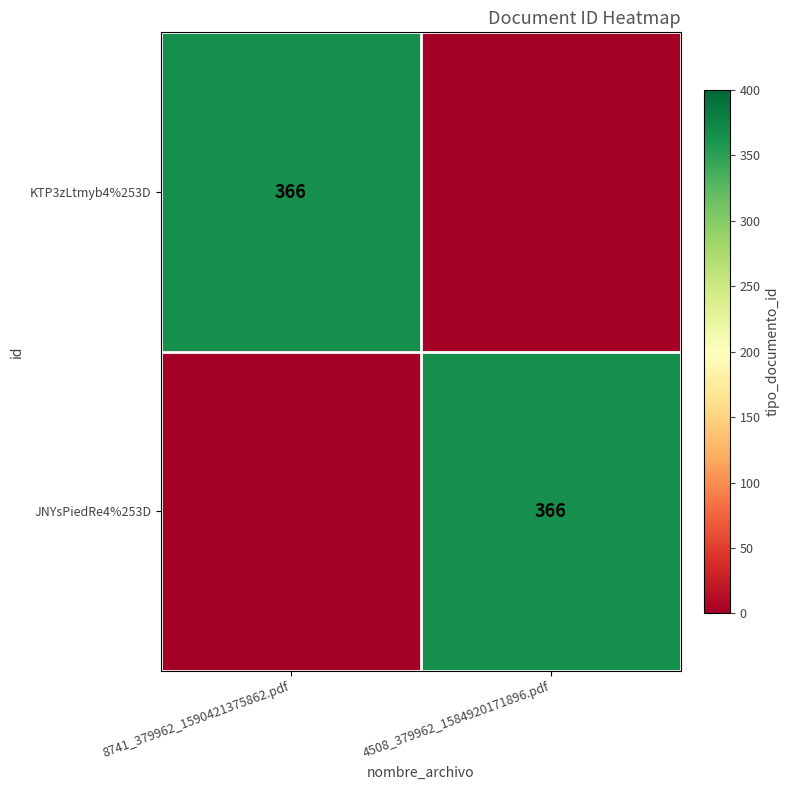

The JNYsPiedRe4%253D series shows 147 at 4508_379962_1584920171896.pdf. True or false?

False